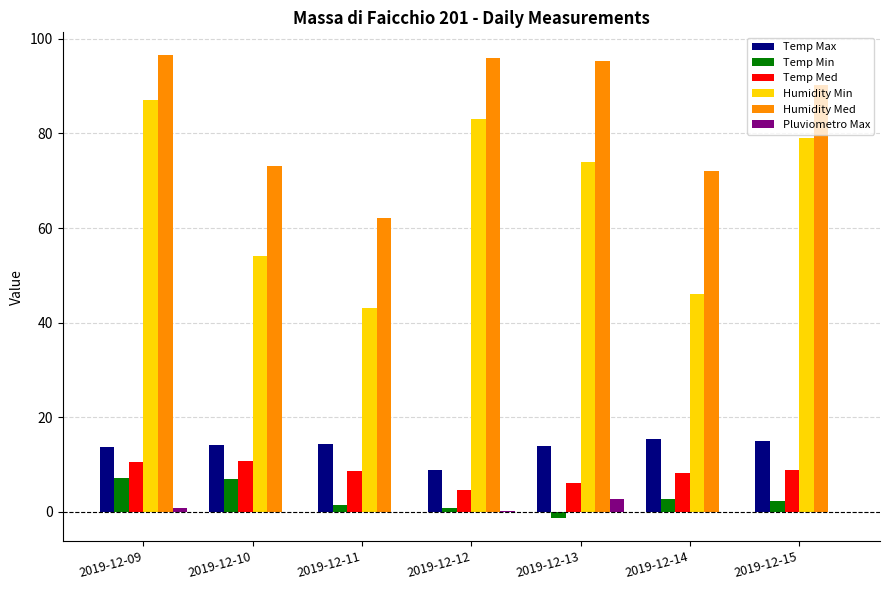

What is the highest value of the Temp Min series?

7.1